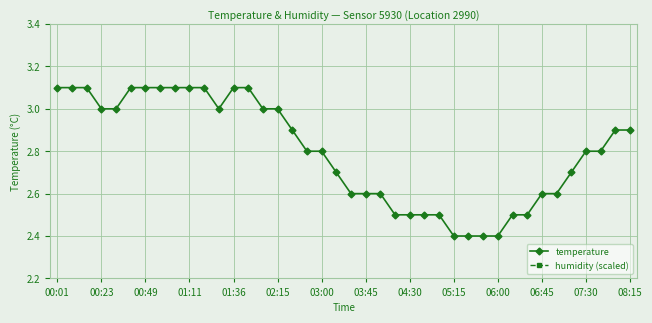

What is the maximum value for temperature?

3.1